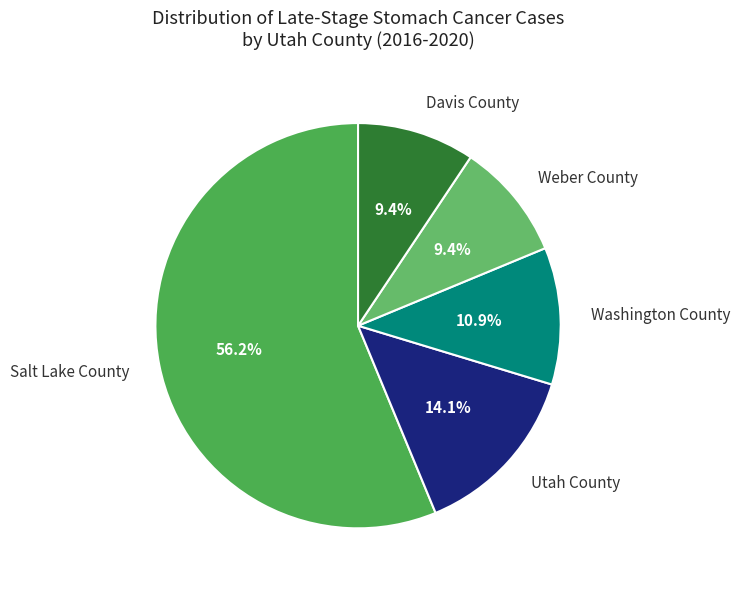

Count the number of slices in the pie.

5